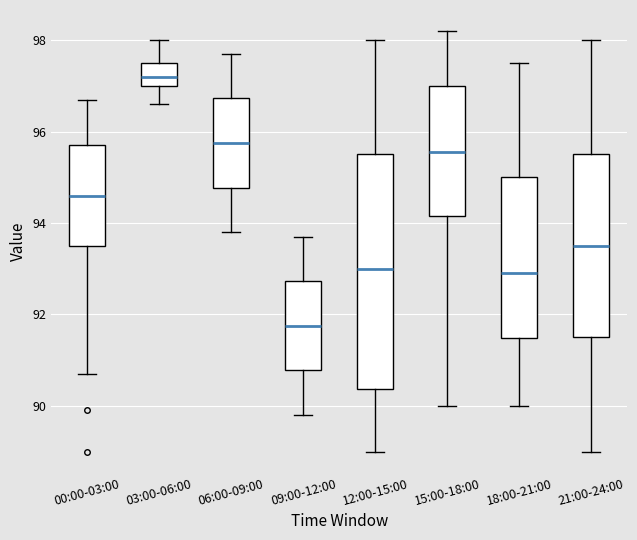

Which box is the tallest, from its lower edge to its upper edge?

12:00-15:00